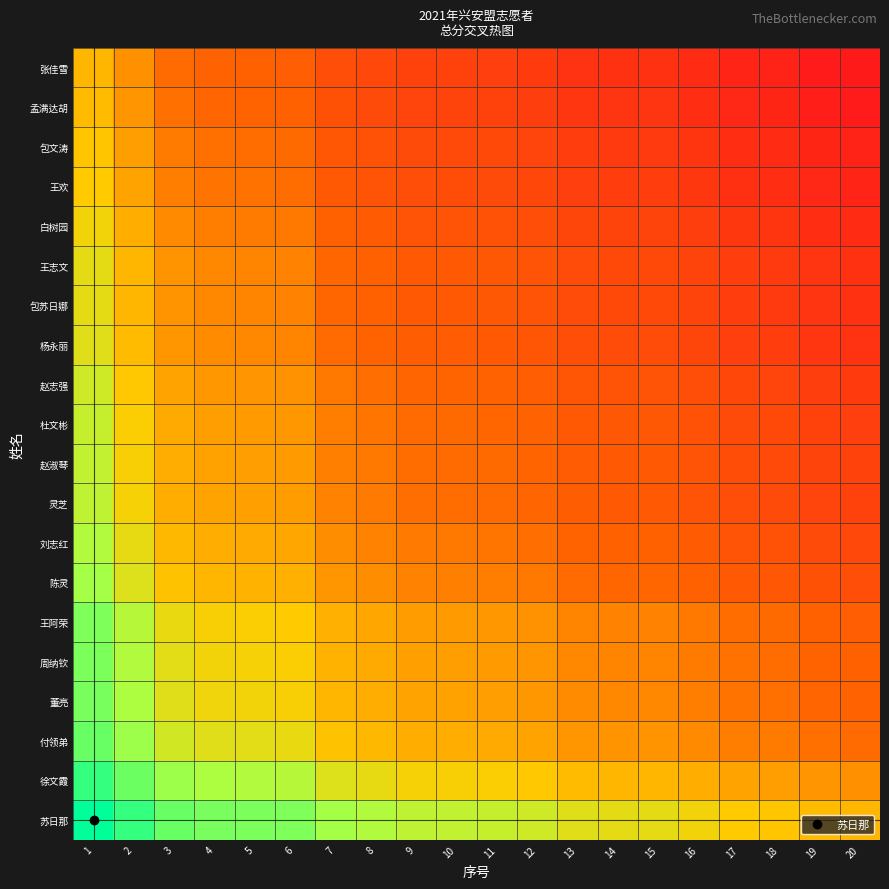

What is the greatest value displayed?

111.8